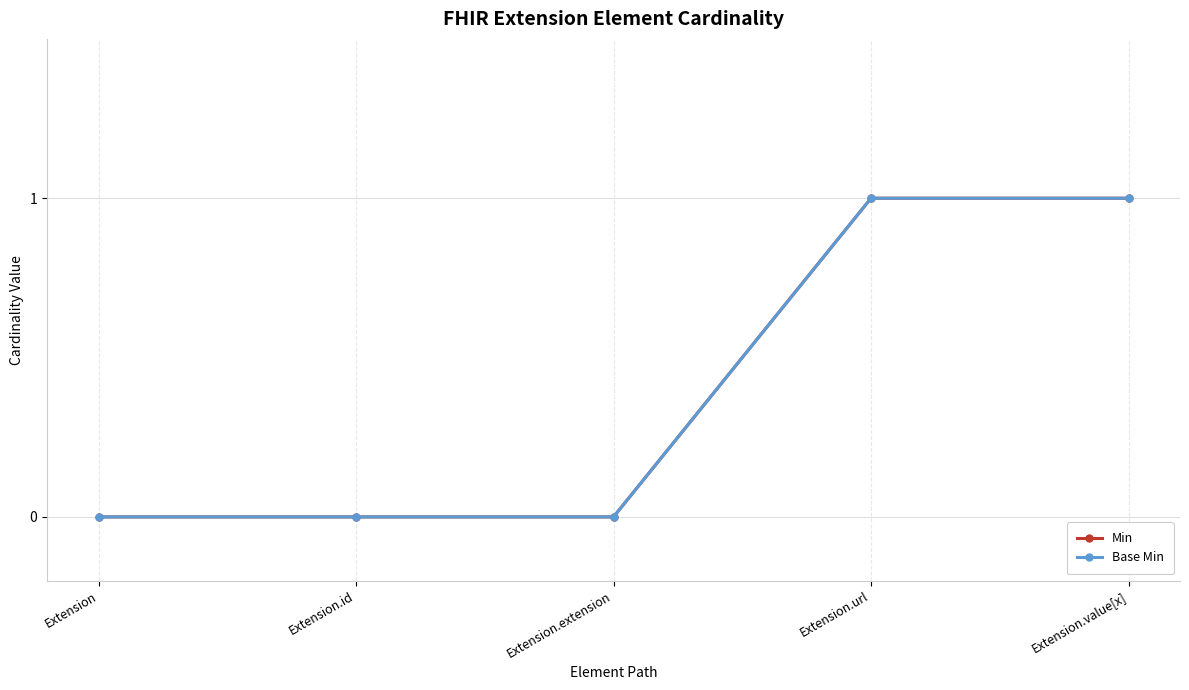

Is this an area chart (filled region under the line)?

No